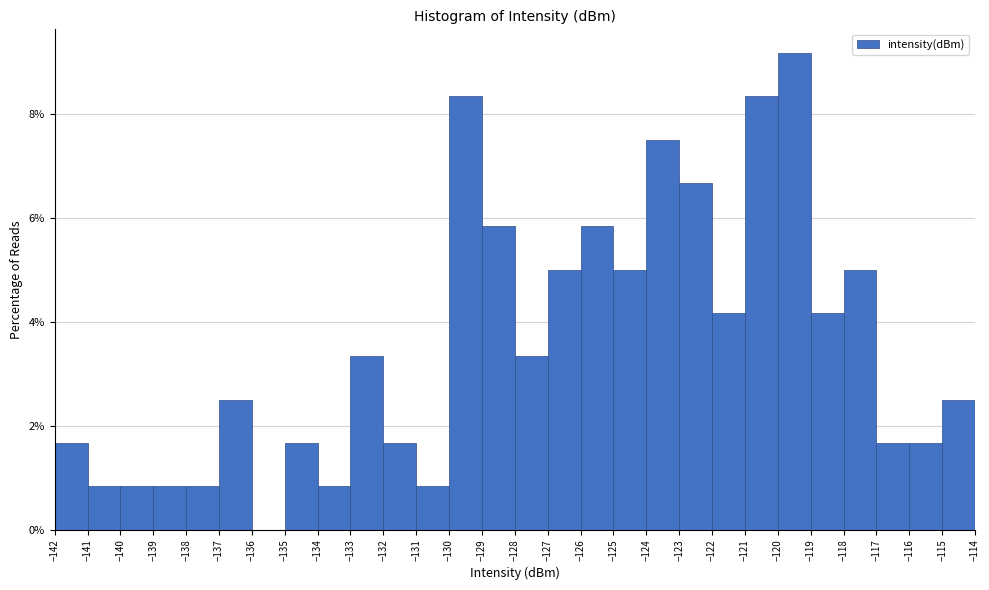

Reading left to right, list every bar in this chart as the range it spans on the x-axis followed by its height. The values are not printed on the chart, so give them approximately, as read against the axis.

-142 to -141: 1.6
-141 to -140: 0.8
-140 to -139: 0.8
-139 to -138: 0.8
-138 to -137: 0.8
-137 to -136: 2.6
-136 to -135: 0
-135 to -134: 1.6
-134 to -133: 0.8
-133 to -132: 3.4
-132 to -131: 1.6
-131 to -130: 0.8
-130 to -129: 8.4
-129 to -128: 5.8
-128 to -127: 3.4
-127 to -126: 5.0
-126 to -125: 5.8
-125 to -124: 5.0
-124 to -123: 7.6
-123 to -122: 6.6
-122 to -121: 4.2
-121 to -120: 8.4
-120 to -119: 9.2
-119 to -118: 4.2
-118 to -117: 5.0
-117 to -116: 1.6
-116 to -115: 1.6
-115 to -114: 2.6